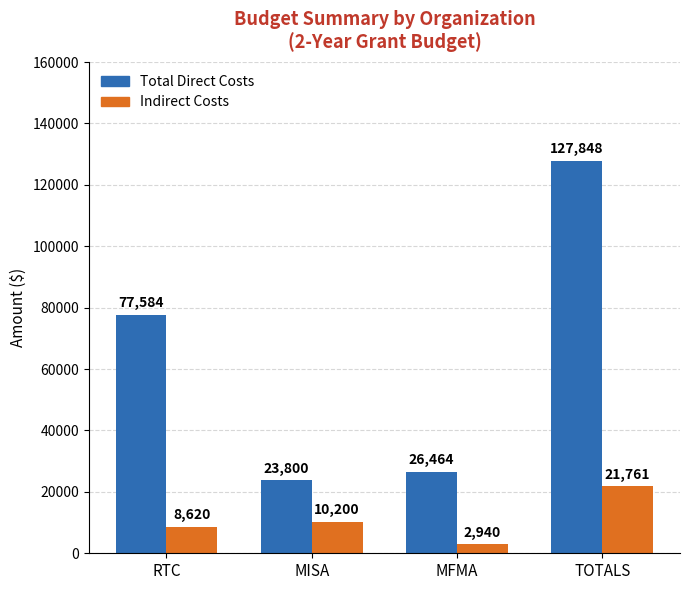

What is the difference between the Indirect Costs values at MISA and MFMA?

7260